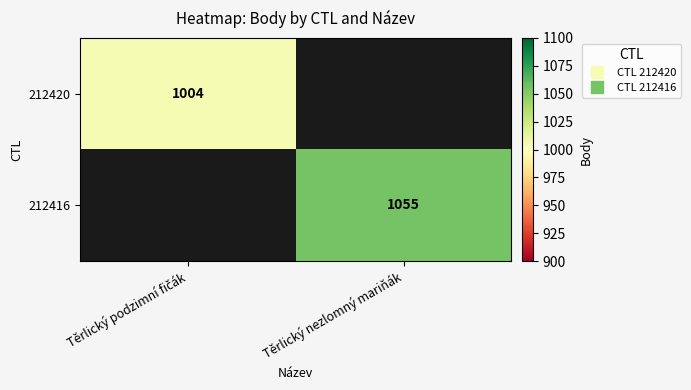

What is the minimum value shown in the chart?

1004.0